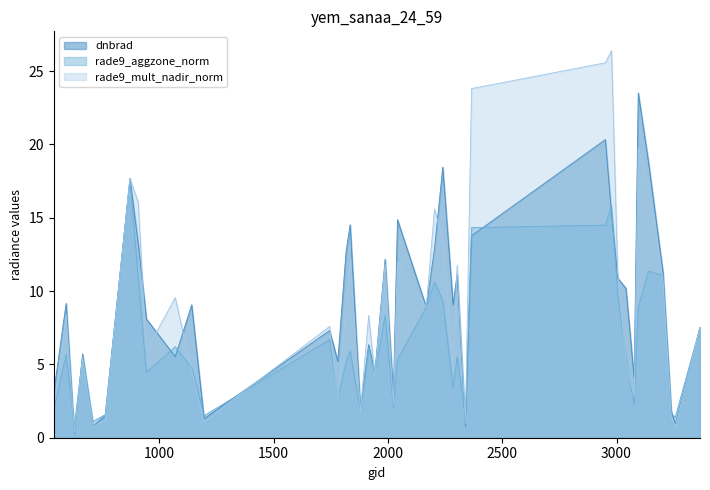

The dnbrad series shows 3.1 at 539. True or false?

True